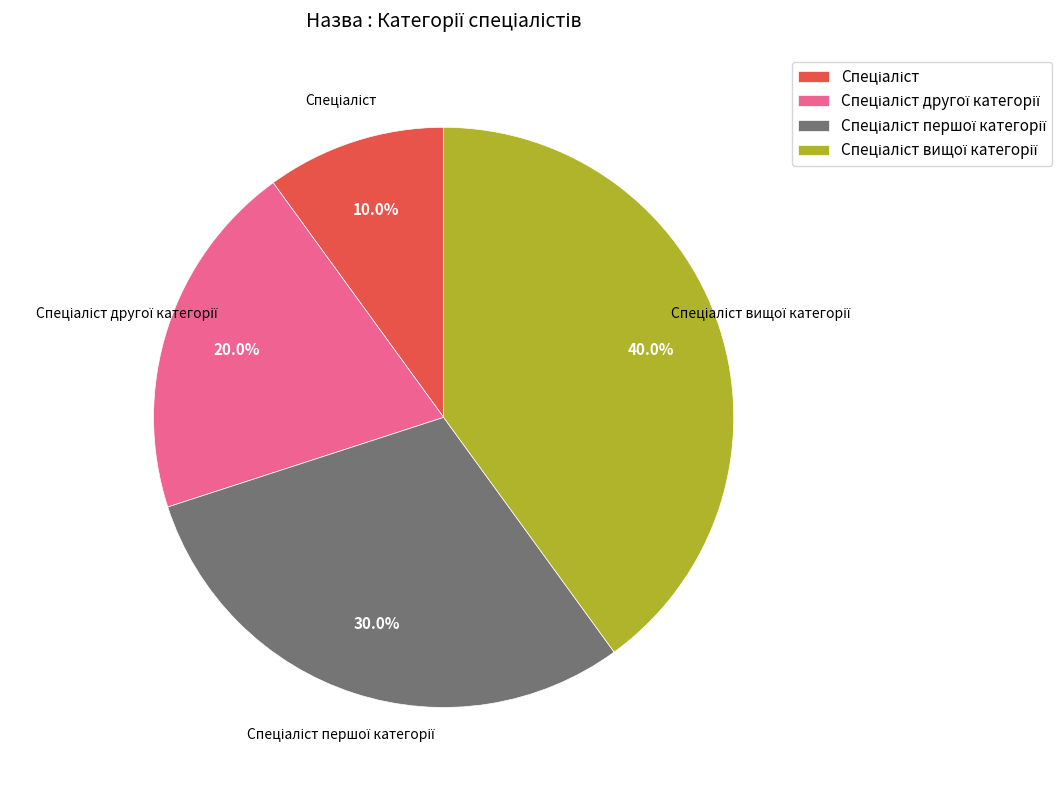

Is there any slice that represents more than half of the pie?

No